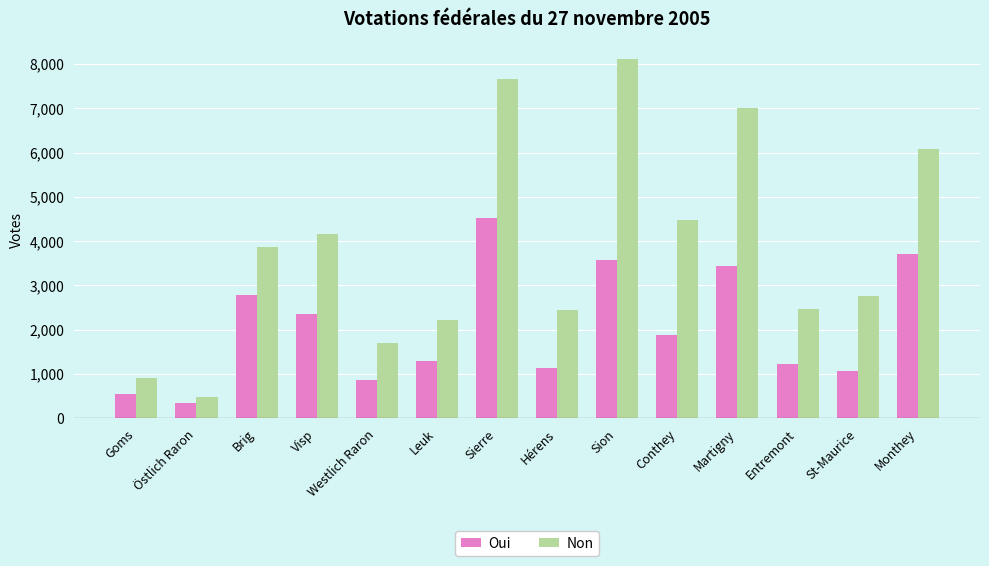

Which series has the largest total across all categories?

Non